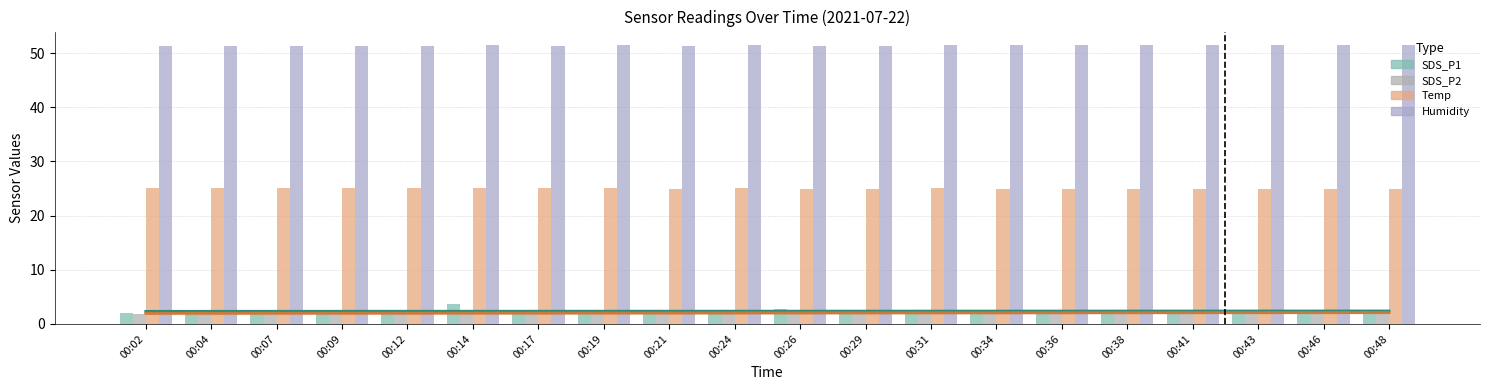

What is the value of the SDS_P2 bar at the 6th from the left?

2.0